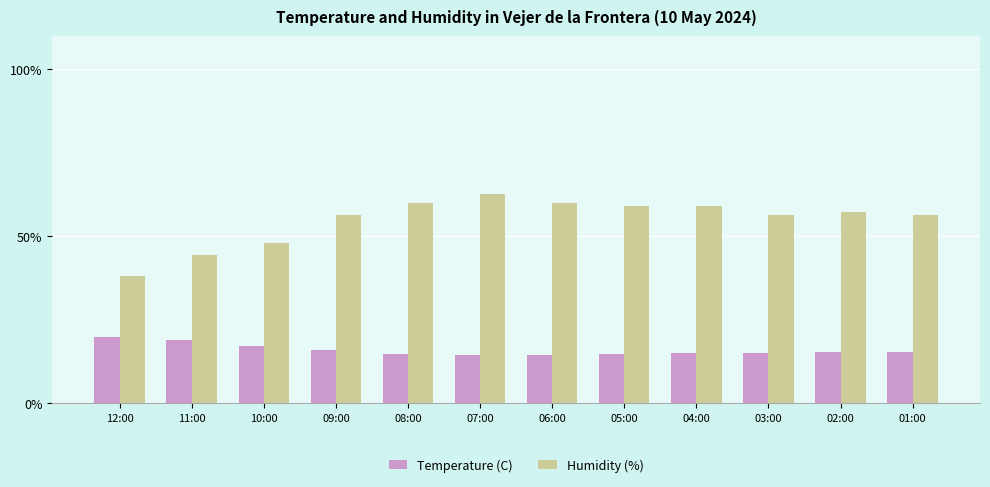

What is the minimum value shown in the chart?

14.5